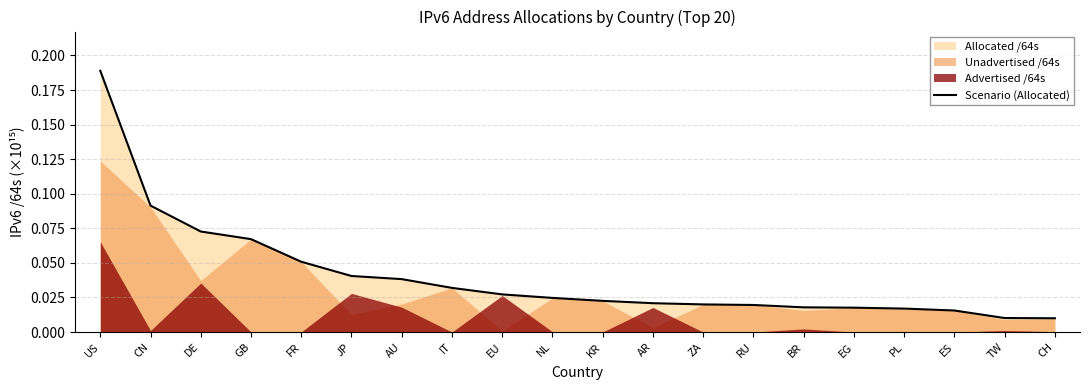

How many lines are shown in the chart?

1